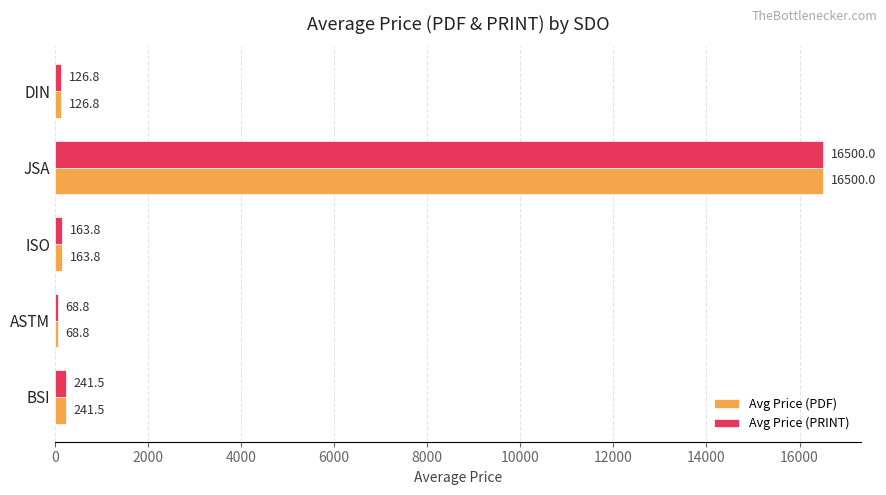

What is the average value of the Avg Price (PDF) series?

3420.2